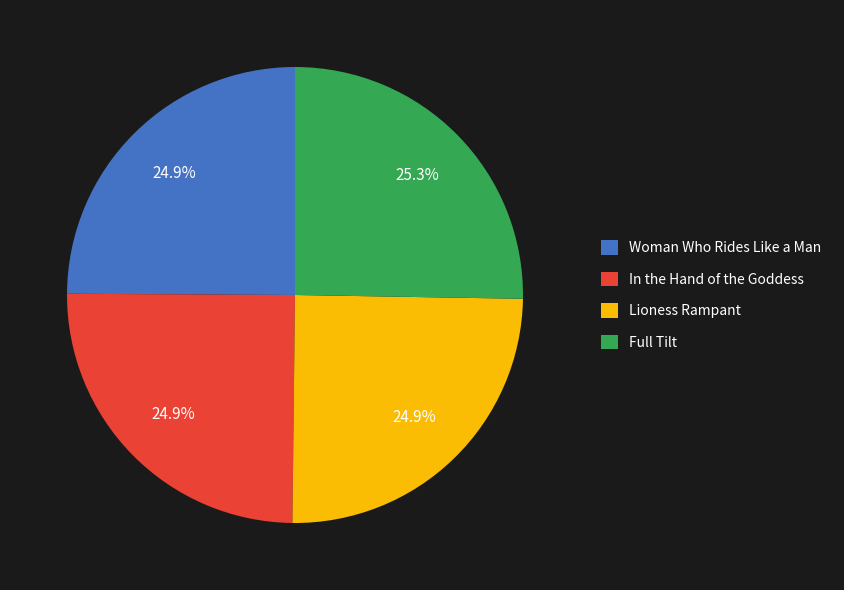

What percentage is the Woman Who Rides Like a Man slice, to the nearest percent?

25%